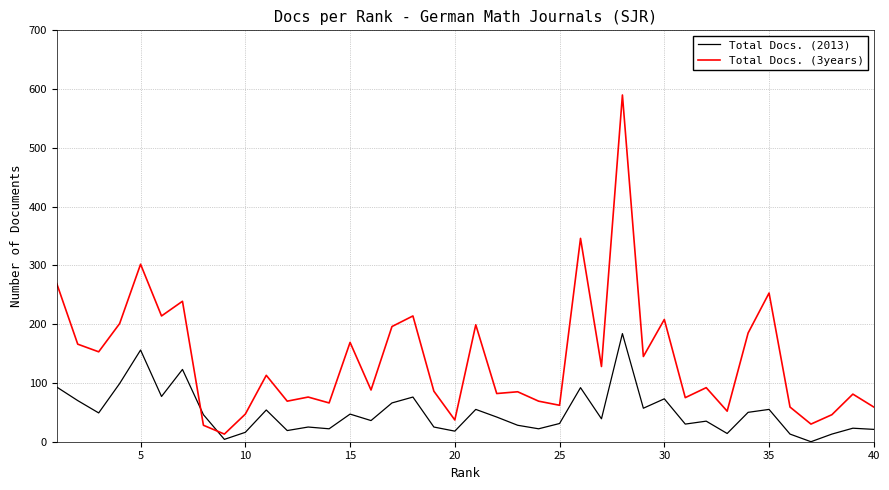

Rank the series by their average value, from highest to lowest.

Total Docs. (3years), Total Docs. (2013)